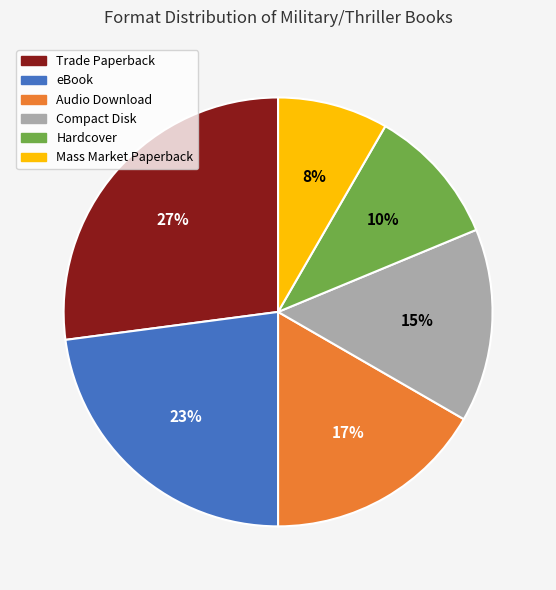

Does Mass Market Paperback represent more than half of the total?

No